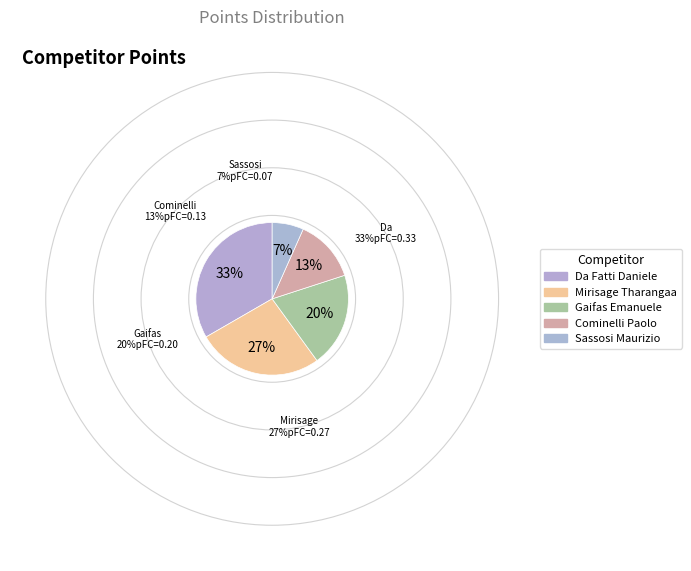

How many segments does this pie chart have?

5